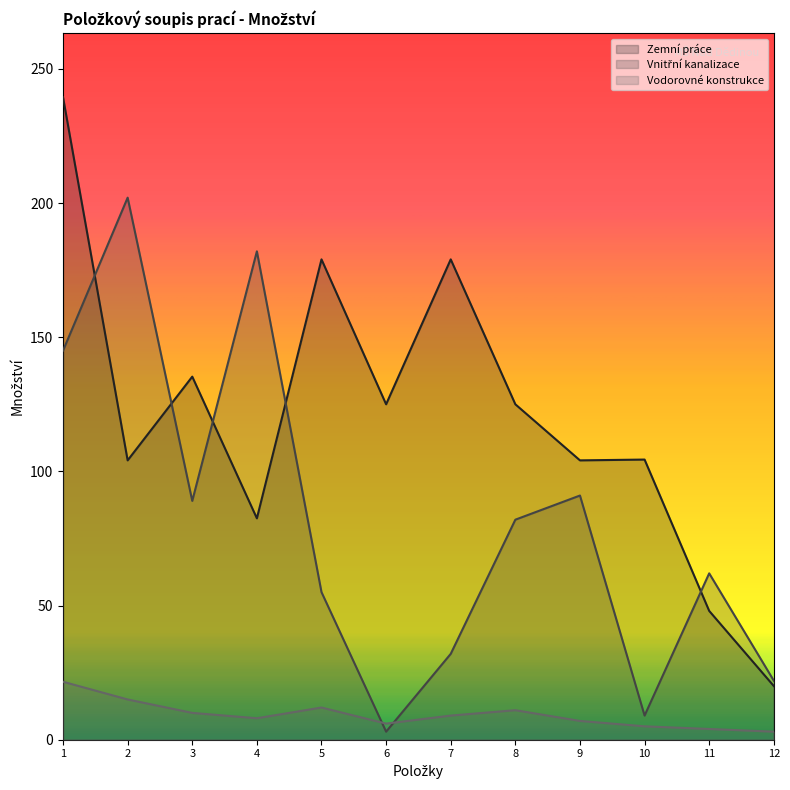

True or false: Vodorovné konstrukce has more than 0 points higher than both neighbors.

True